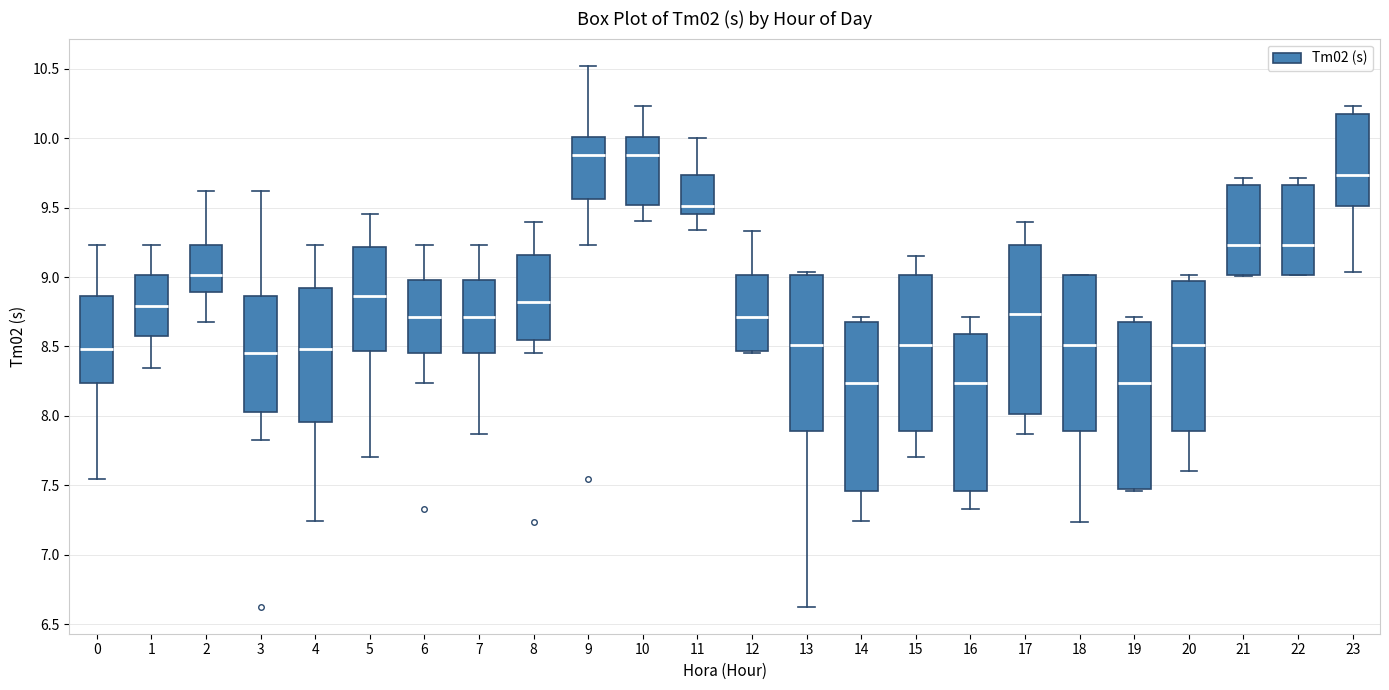

Reading left to right, read every box against the y-axis: the position of its median line, the range the box covers, and the ends of its whiskers. The values are not printed on the chart, so give them approximately, as read against the axis.

0: median 8.50, box 8.25 to 8.85, whiskers 7.55 to 9.25
1: median 8.80, box 8.60 to 9.00, whiskers 8.35 to 9.25
2: median 9.00, box 8.90 to 9.25, whiskers 8.65 to 9.60
3: median 8.45, box 8.05 to 8.85, whiskers 7.80 to 9.60
4: median 8.50, box 7.95 to 8.90, whiskers 7.25 to 9.25
5: median 8.85, box 8.45 to 9.20, whiskers 7.70 to 9.45
6: median 8.70, box 8.45 to 9.00, whiskers 8.25 to 9.25
7: median 8.70, box 8.45 to 9.00, whiskers 7.85 to 9.25
8: median 8.80, box 8.55 to 9.15, whiskers 8.45 to 9.40
9: median 9.90, box 9.55 to 10.00, whiskers 9.25 to 10.50
10: median 9.90, box 9.50 to 10.00, whiskers 9.40 to 10.25
11: median 9.50, box 9.45 to 9.75, whiskers 9.35 to 10.00
12: median 8.70, box 8.45 to 9.00, whiskers 8.45 to 9.35
13: median 8.50, box 7.90 to 9.00, whiskers 6.65 to 9.05
14: median 8.25, box 7.45 to 8.65, whiskers 7.25 to 8.70
15: median 8.50, box 7.90 to 9.00, whiskers 7.70 to 9.15
16: median 8.25, box 7.45 to 8.60, whiskers 7.35 to 8.70
17: median 8.75, box 8.00 to 9.25, whiskers 7.85 to 9.40
18: median 8.50, box 7.90 to 9.00, whiskers 7.25 to 9.00
19: median 8.25, box 7.45 to 8.65, whiskers 7.45 to 8.70
20: median 8.50, box 7.90 to 8.95, whiskers 7.60 to 9.00
21: median 9.25, box 9.00 to 9.65, whiskers 9.00 to 9.70
22: median 9.25, box 9.00 to 9.65, whiskers 9.00 to 9.70
23: median 9.75, box 9.50 to 10.20, whiskers 9.05 to 10.25